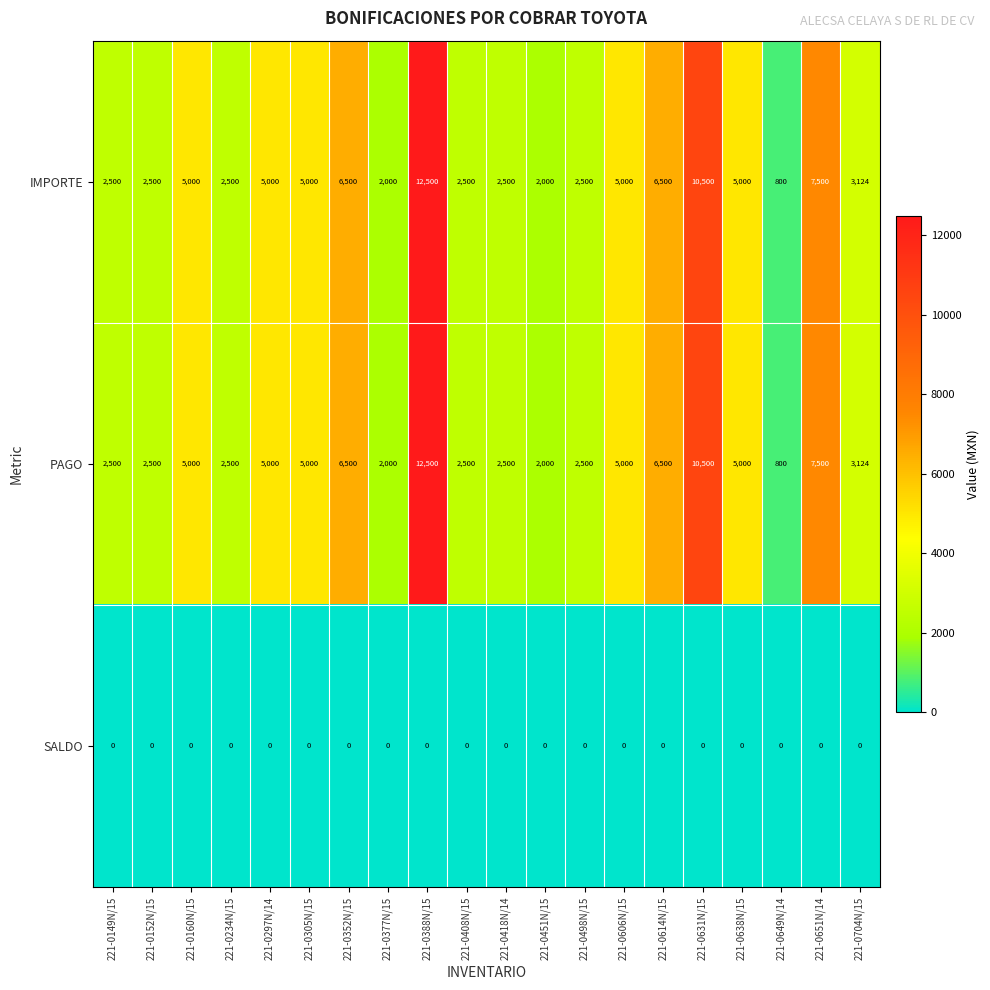

Which category has the highest value across all series?

221-0388N/15